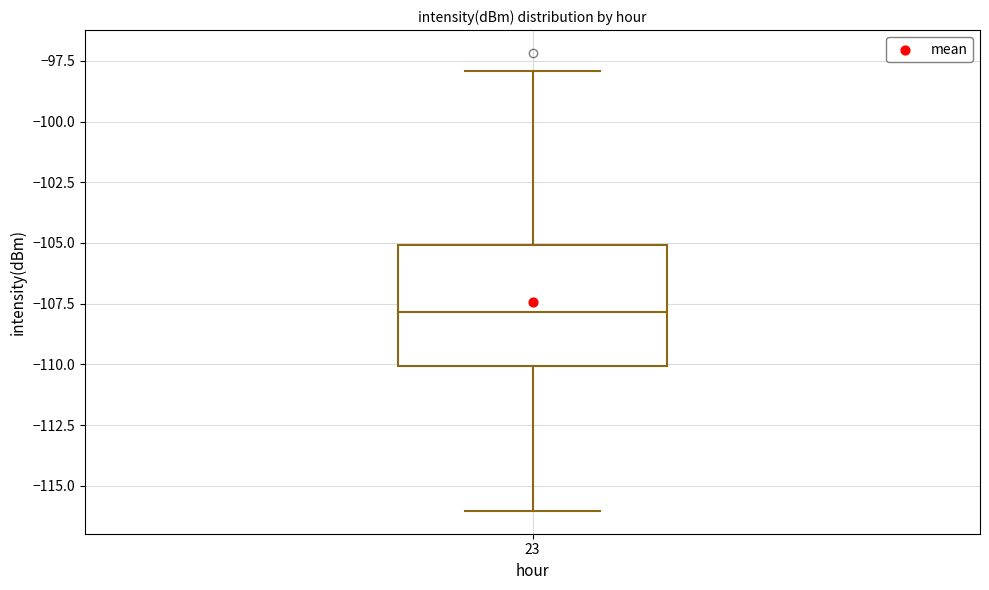

Where does the upper whisker of the box at x = 23 end on the y-axis? The values are not printed on the chart, so give them approximately, as read against the axis.

-98